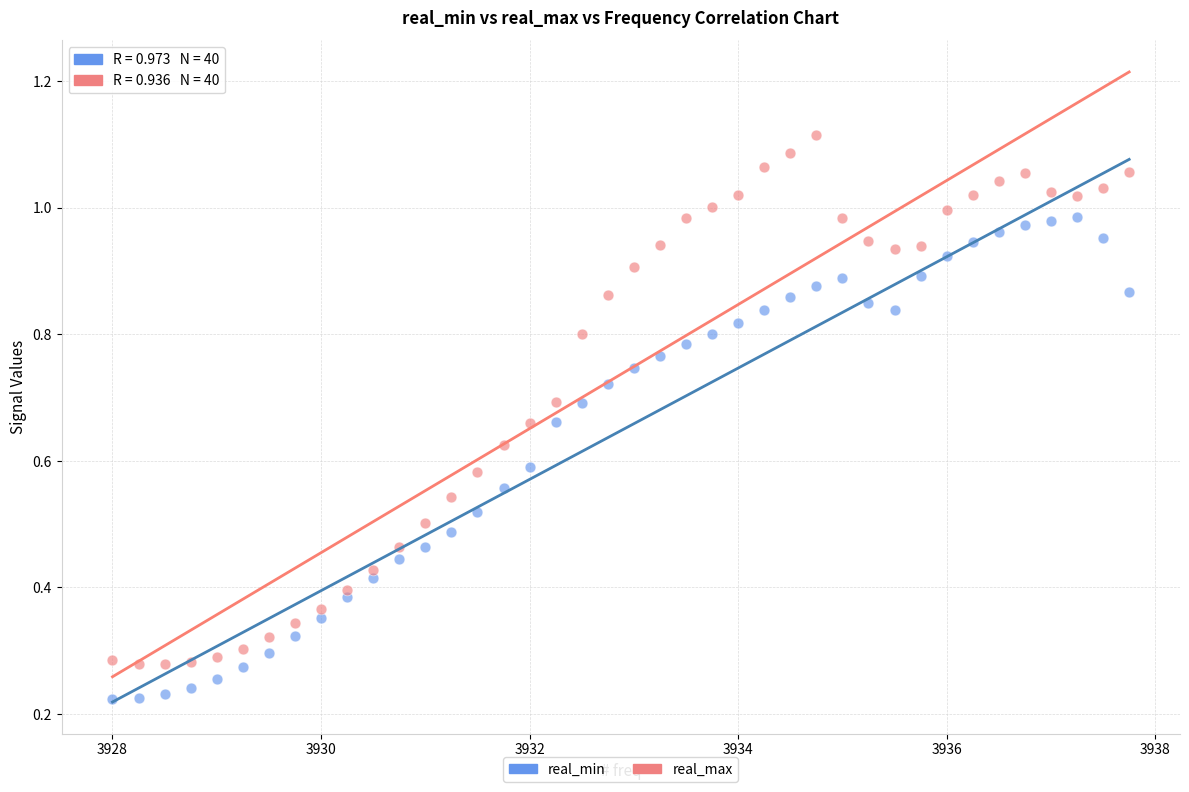

Which series has the largest Y range (max minus min)?

real_max